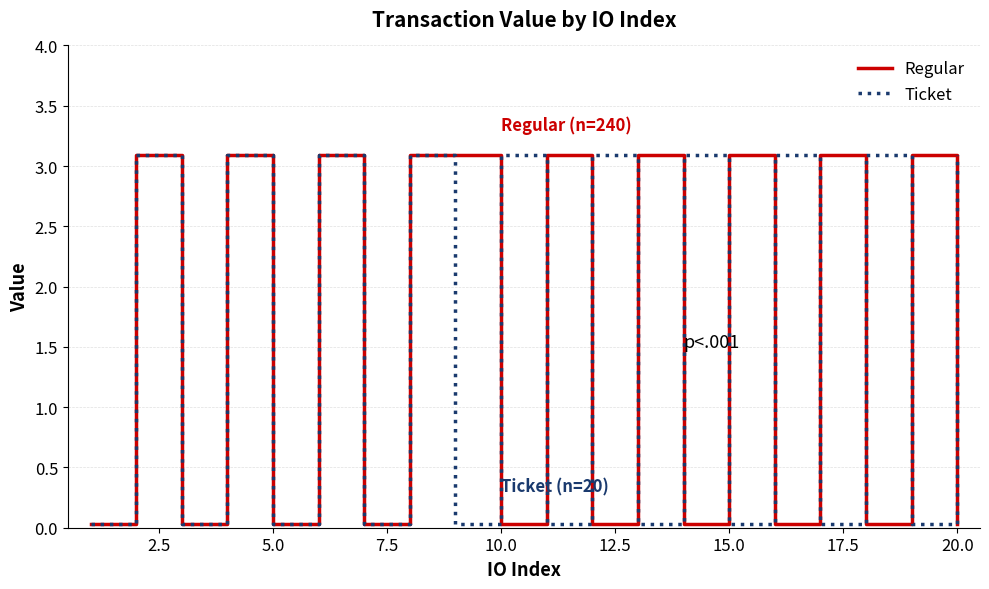

True or false: Ticket and Regular intersect in this chart.

True